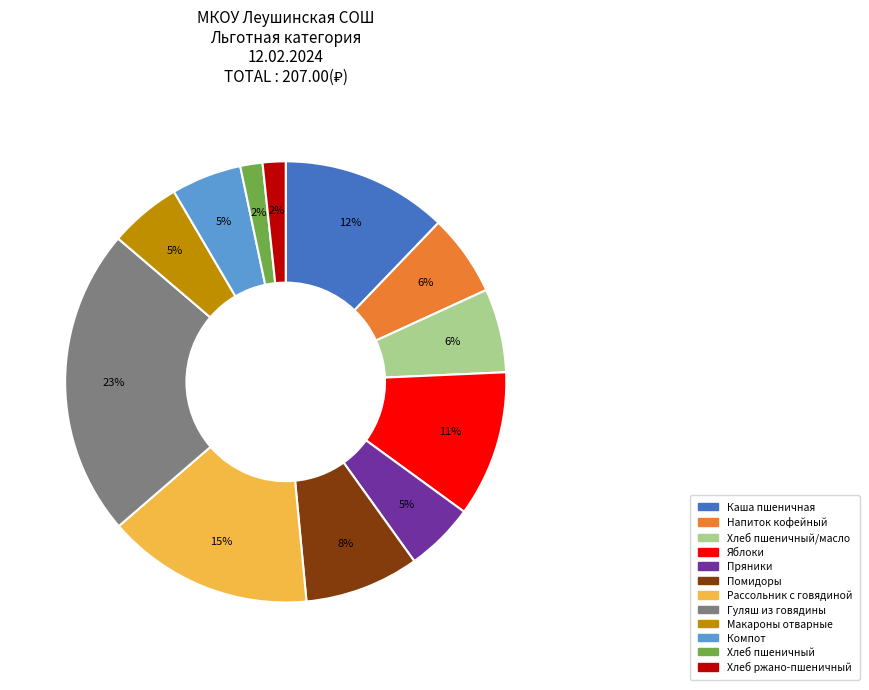

True or false: Пряники accounts for 14% of the total.

False